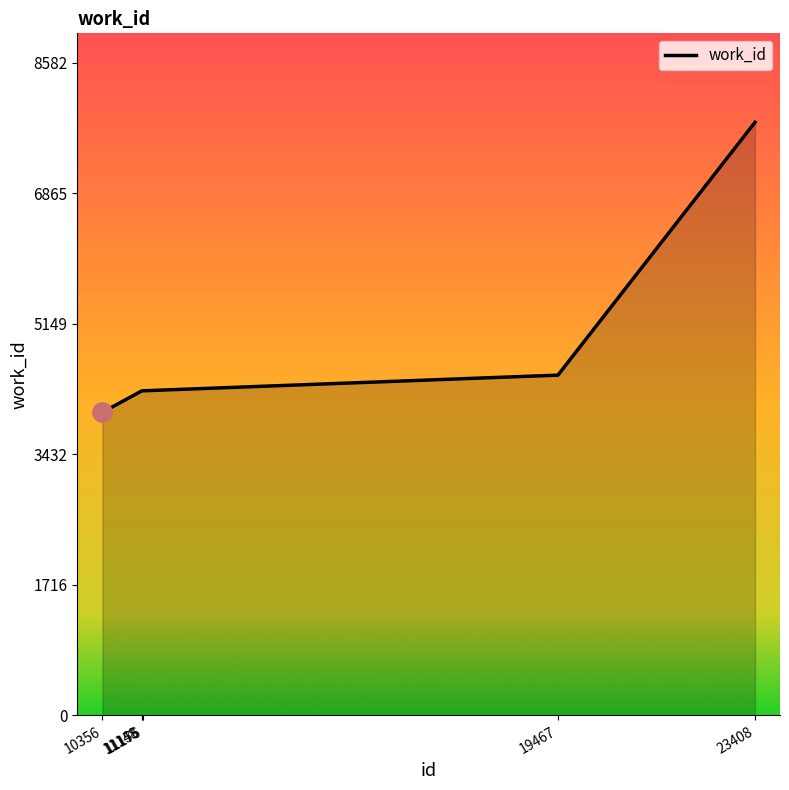

How many lines are shown in the chart?

1